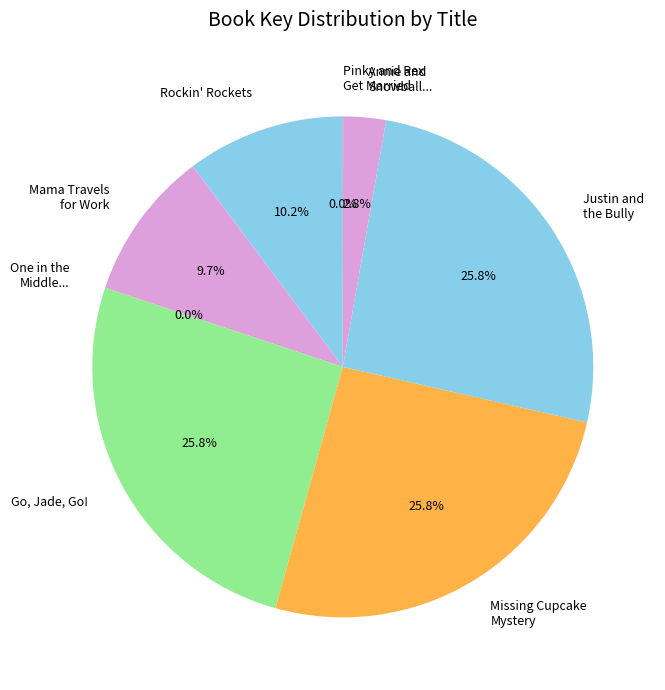

What is the total percentage of Rockin' Rockets and Annie and Snowball...?

13.0%